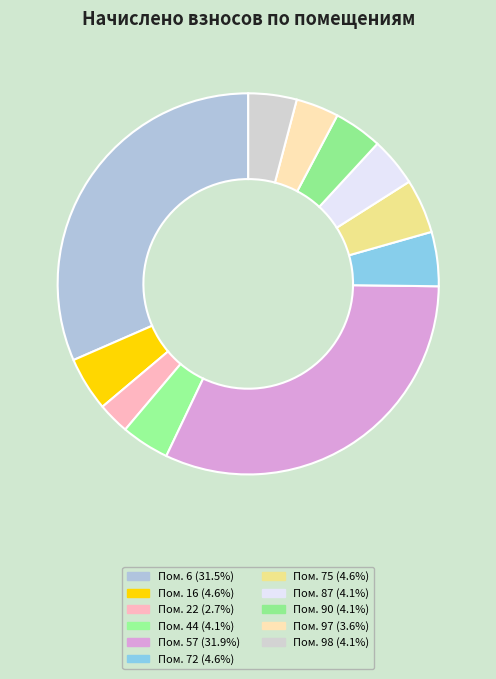

Count the number of slices in the pie.

11